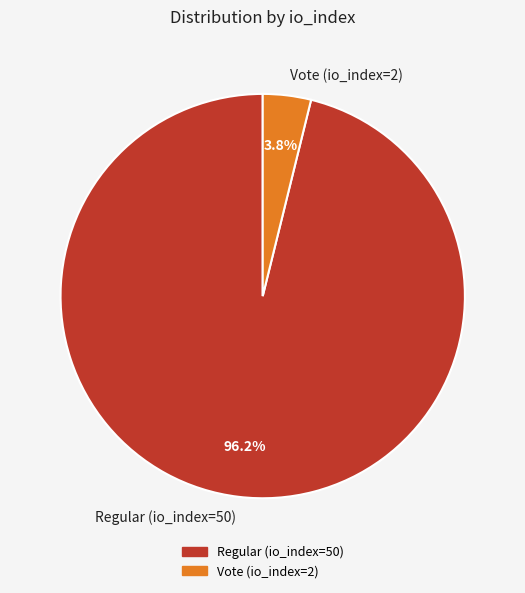

How many segments does this pie chart have?

2